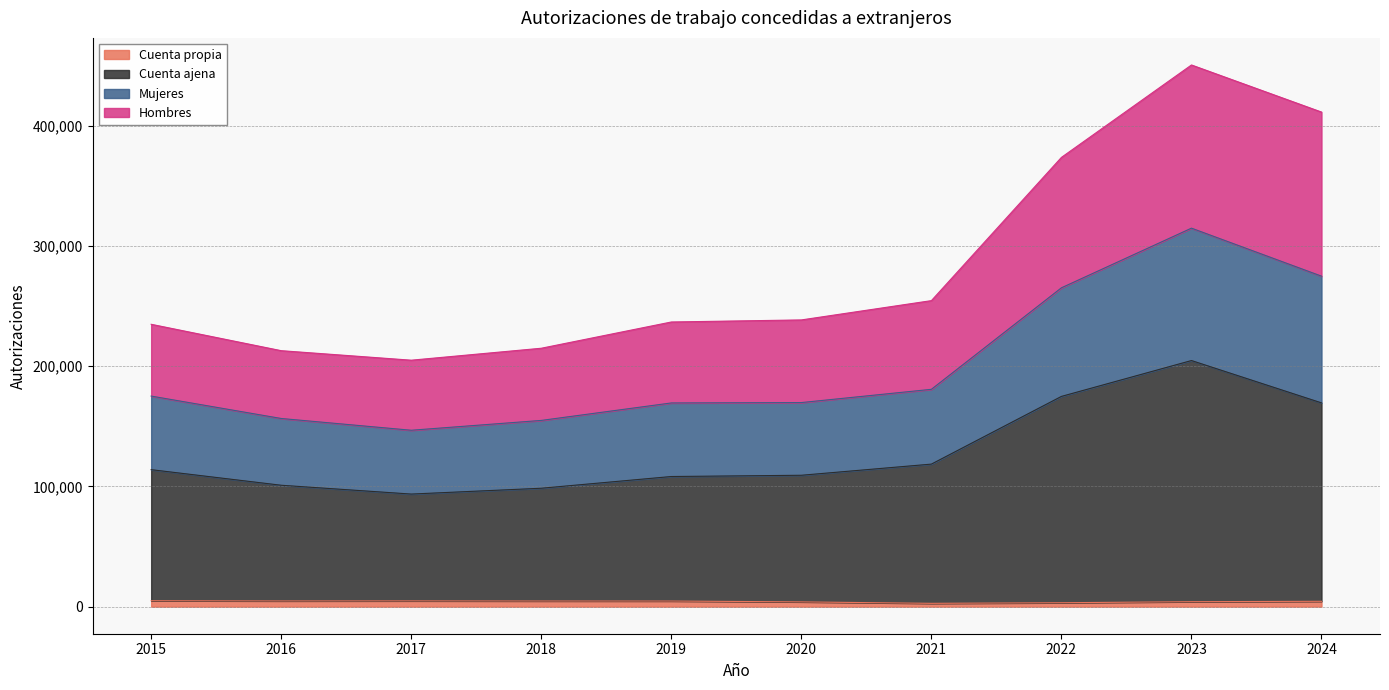

What is the average value of the Cuenta ajena series?

129177